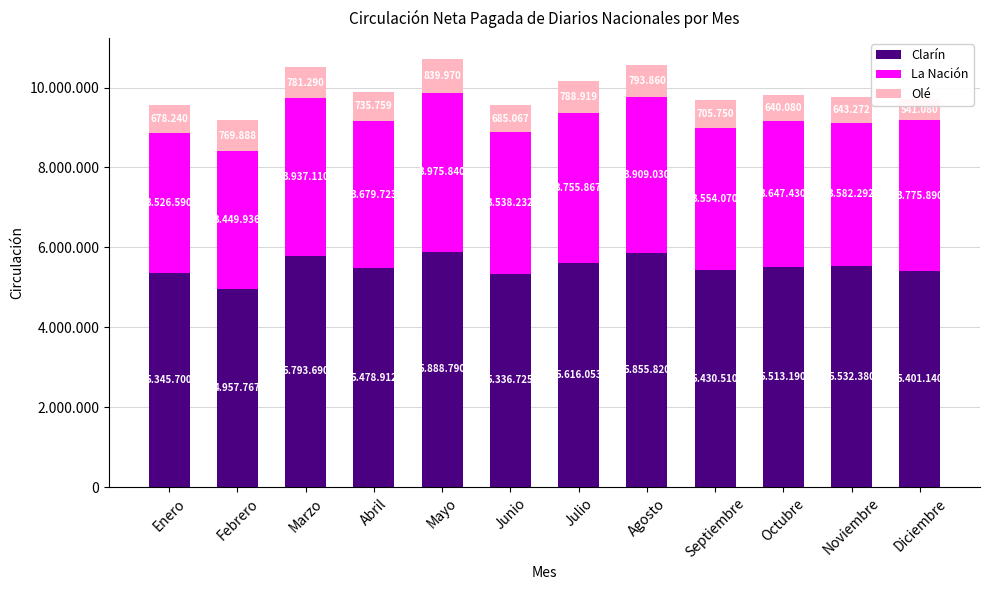

Reading left to right, list all the values displayed in this chart.

Clarín: 5345700	4957767	5793690	5478912	5888790	5336725	5616053	5855820	5430510	5513190	5532380	5401140
La Nación: 3526590	3449936	3937110	3679723	3975840	3538232	3755867	3909030	3554070	3647430	3582292	3775890
Olé: 678240	769888	781290	735759	839970	685067	788919	793860	705750	640080	643272	541080